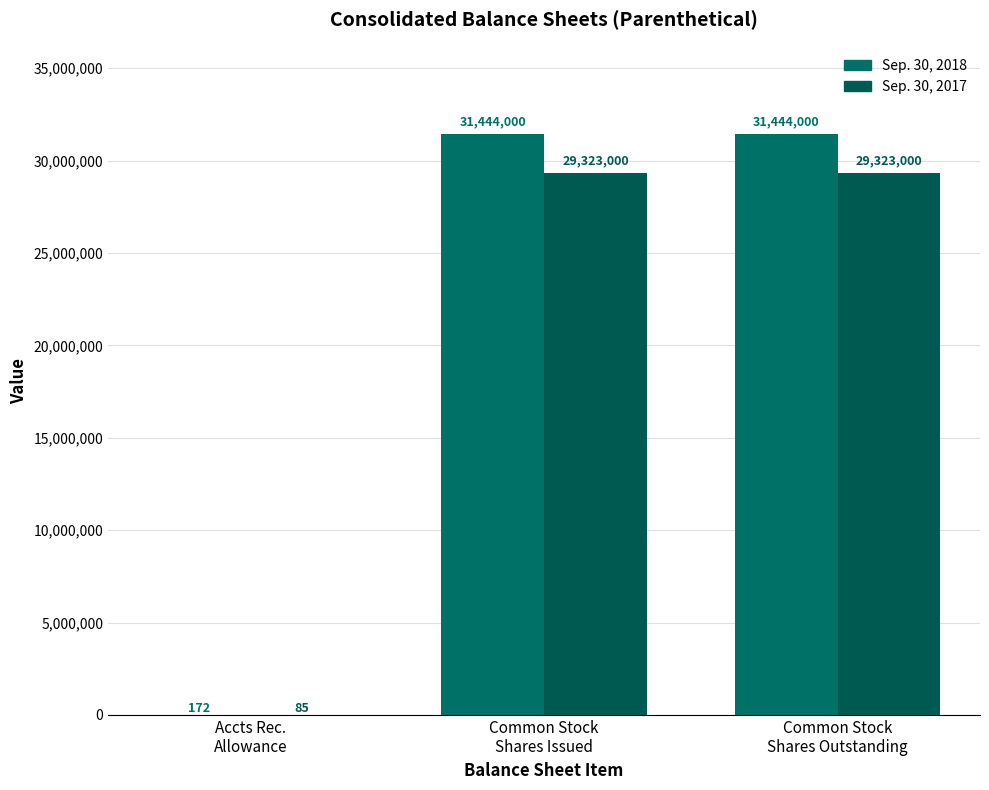

What is the sum of all Sep. 30, 2017 values?

58646085